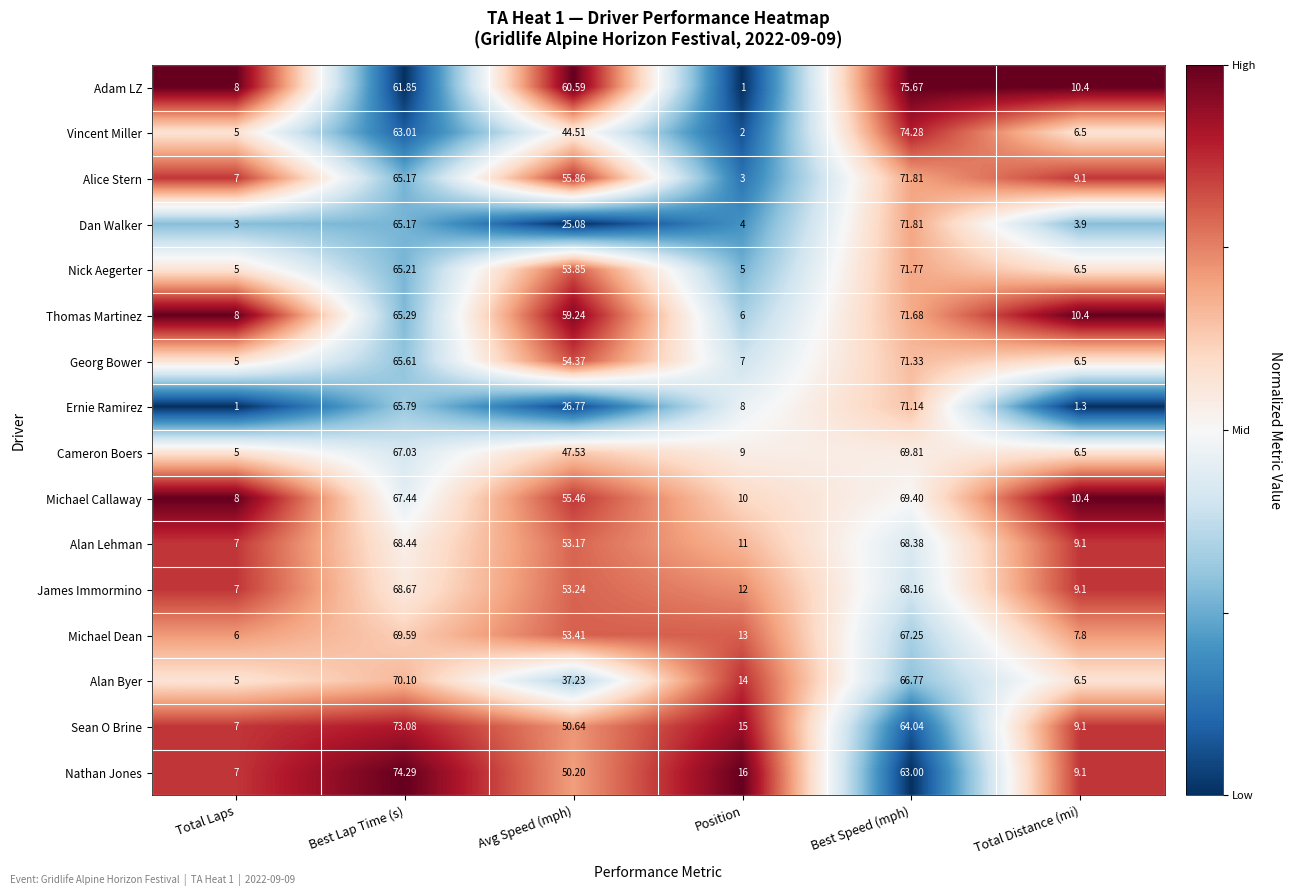

At which category does the chart reach its peak across all series?

Best Speed (mph)